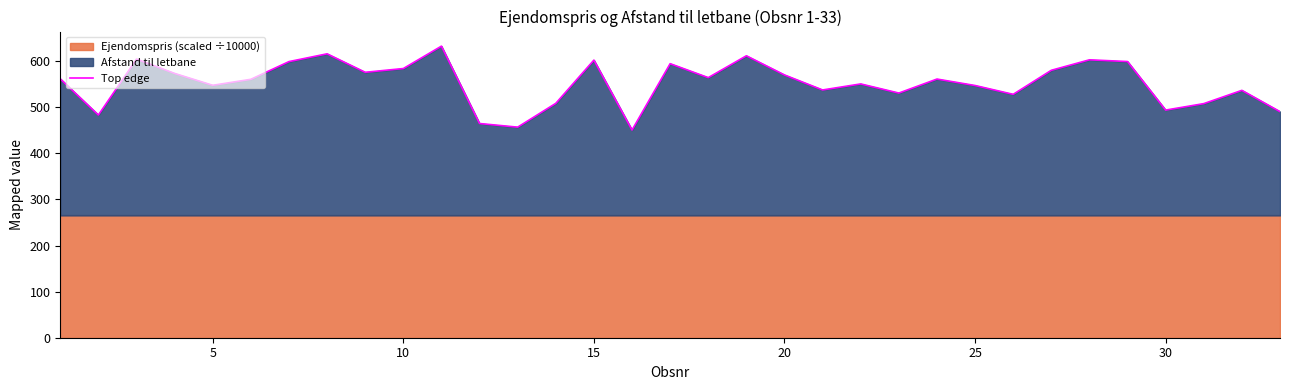

What is the minimum value for Top edge?

450.5